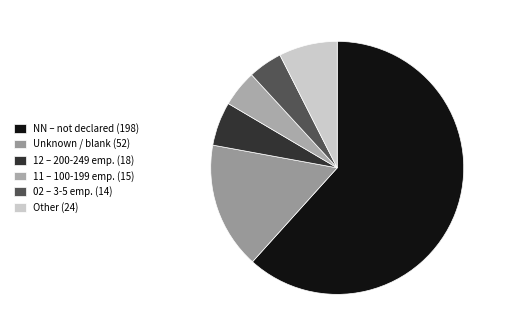

How many segments does this pie chart have?

6